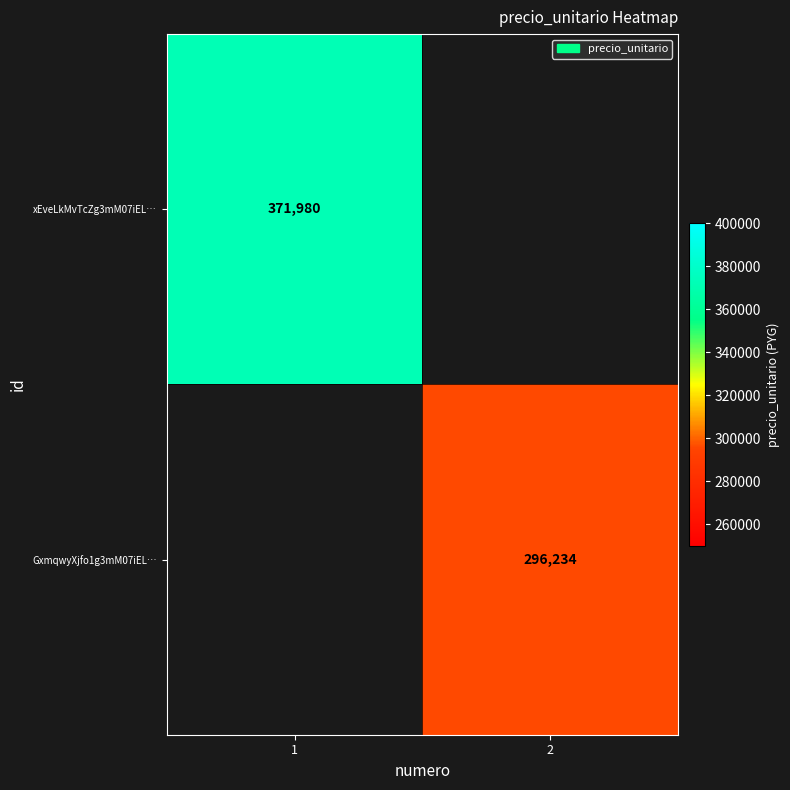

Is it true that xEveLkMvTcZg3mM07iEL… equals 371980 at 1?

True